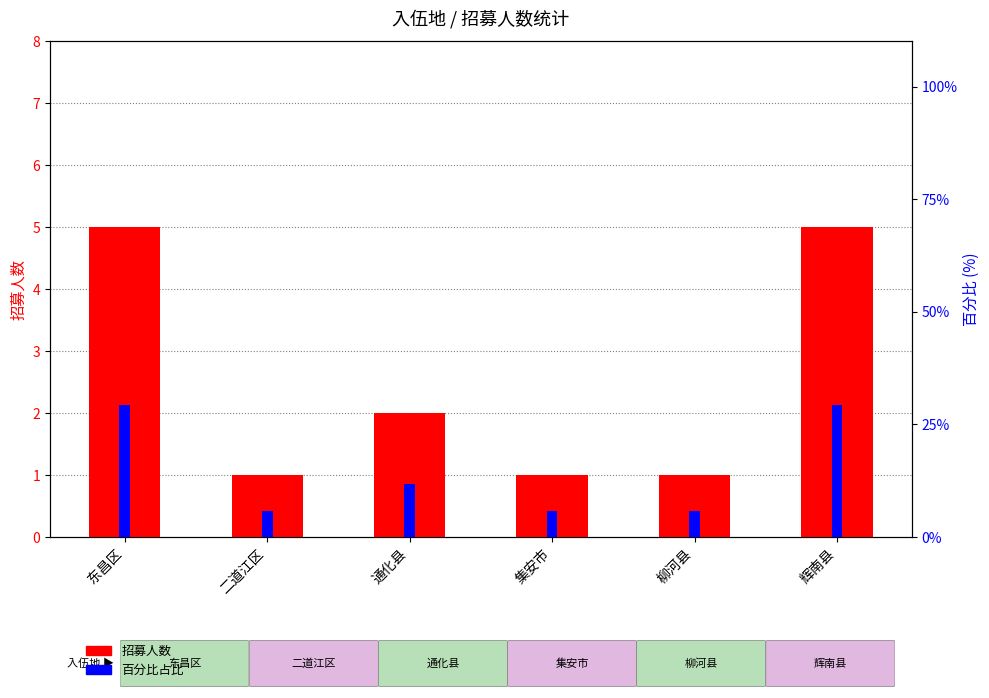

The 百分比占比 series shows 2.5 at 二道江区. True or false?

False